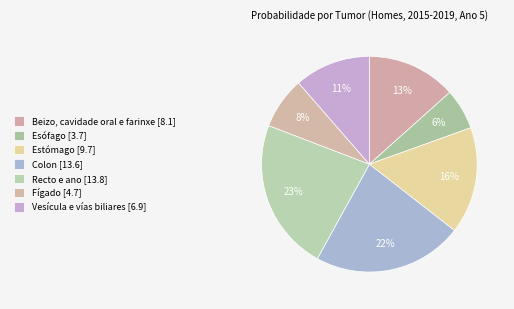

Combined, do Fígado and Colon account for over 50%?

No